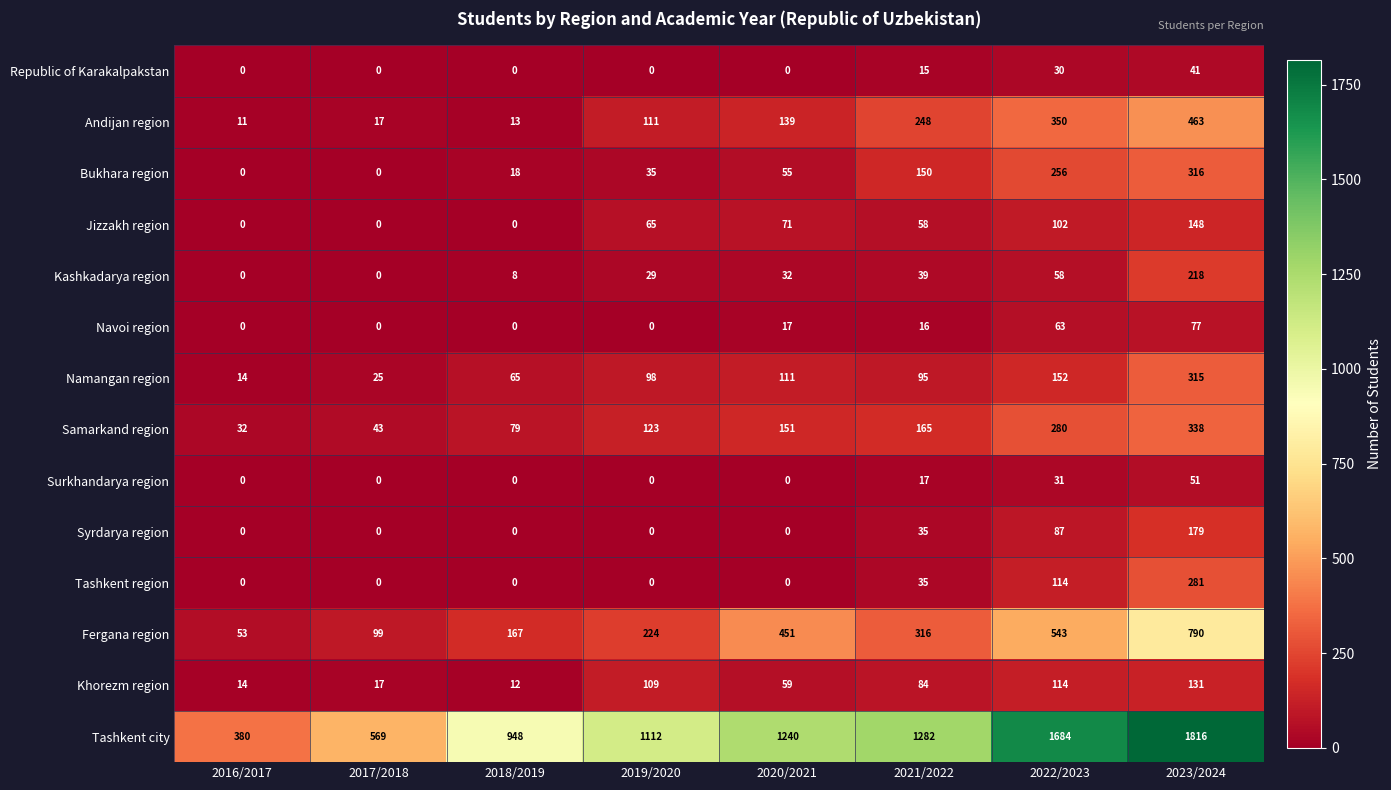

What is the difference between the second highest and minimum values in the Navoi region series?

63